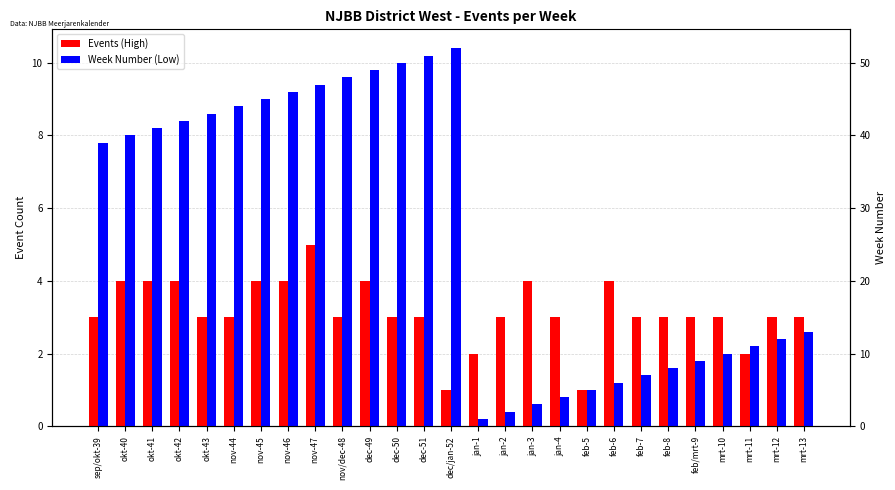

Rank the series at mrt-12 from lowest to highest value.

Week Number (Low), Events (High)